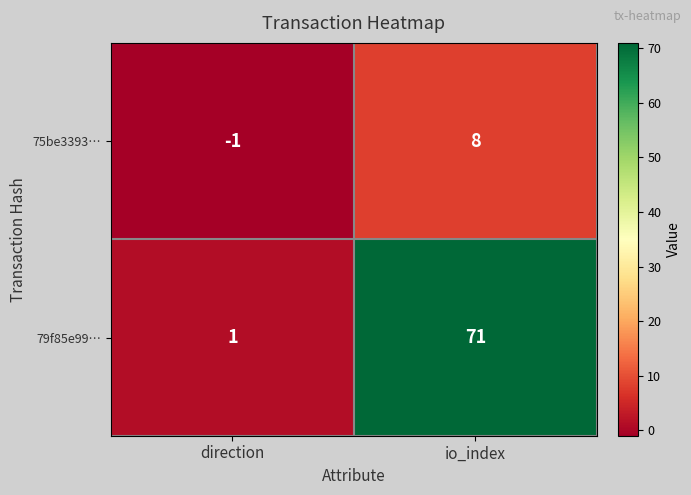

Is it true that 75be3393… equals -1 at direction?

True